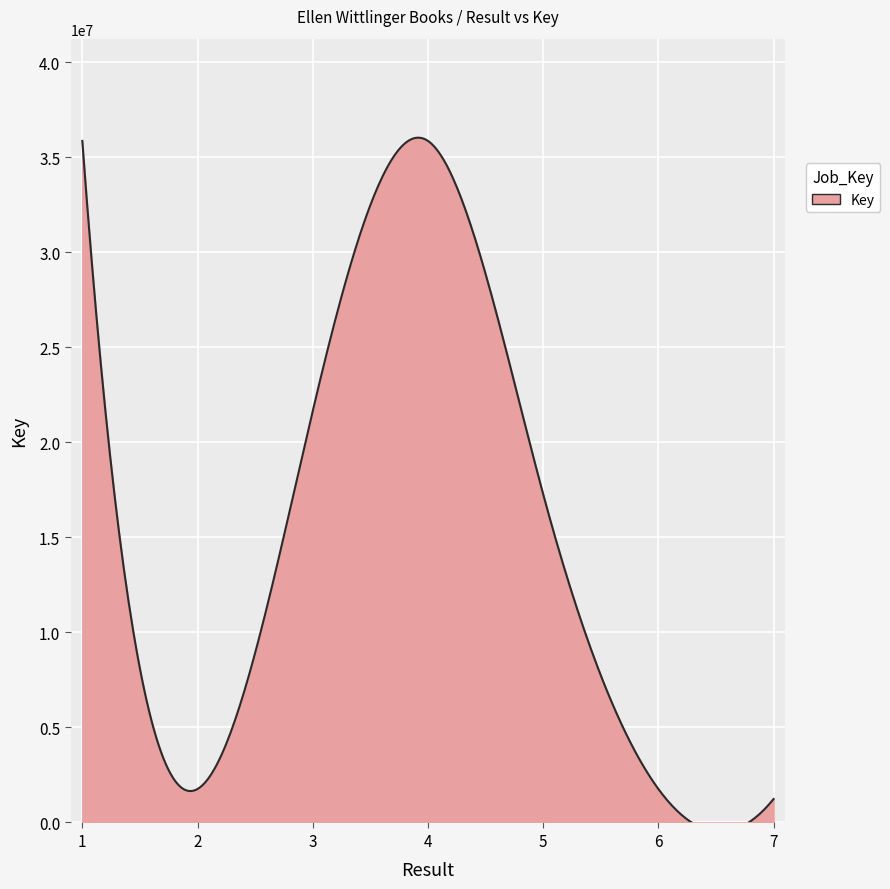

Reading left to right, what are all the values shown in this chart?

1=35850128	2=1760212	3=21638297	4=35850777	5=17270145	6=1760266	7=1234469